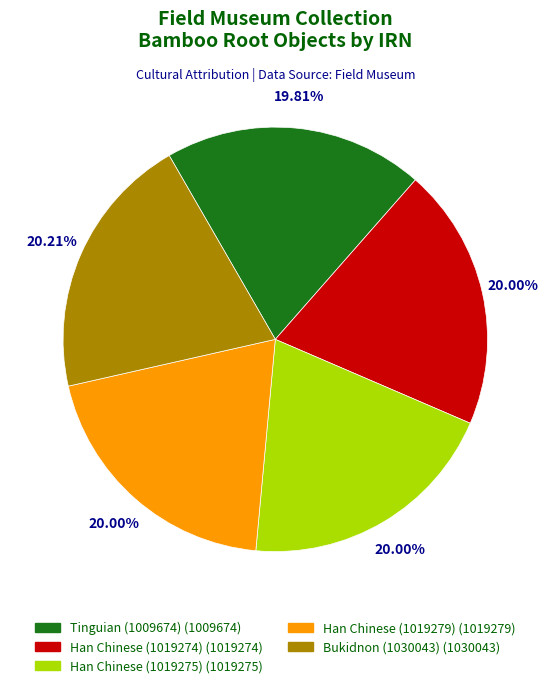

What is the ratio of the value at Tinguian (1009674) to the value at Han Chinese (1019275)?

1.0